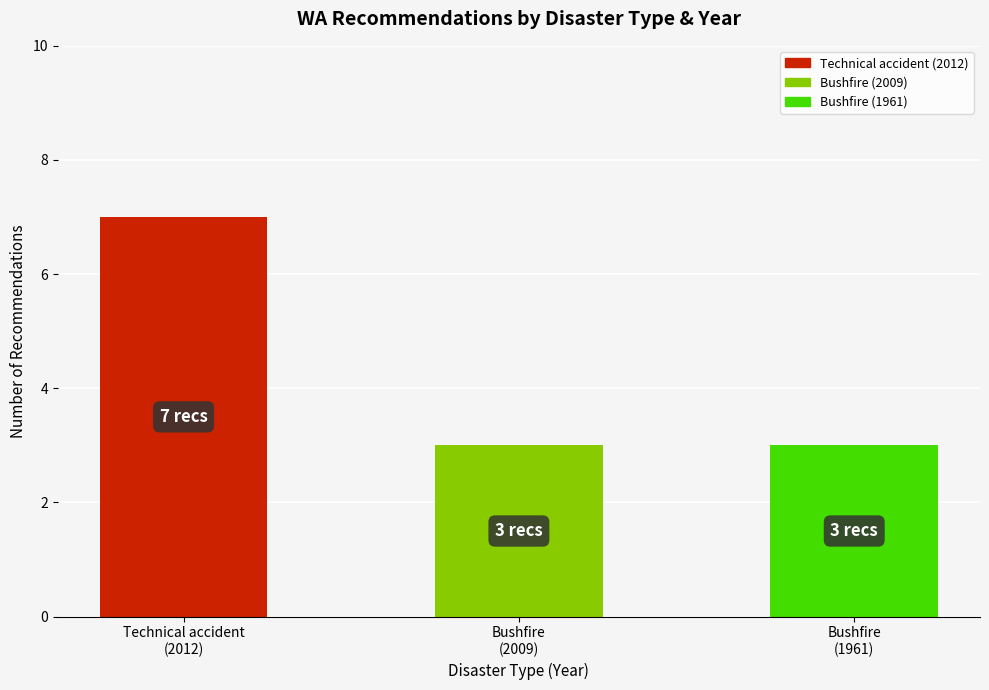

What is the change in value from Technical accident
(2012) to Bushfire
(2009)?

-4